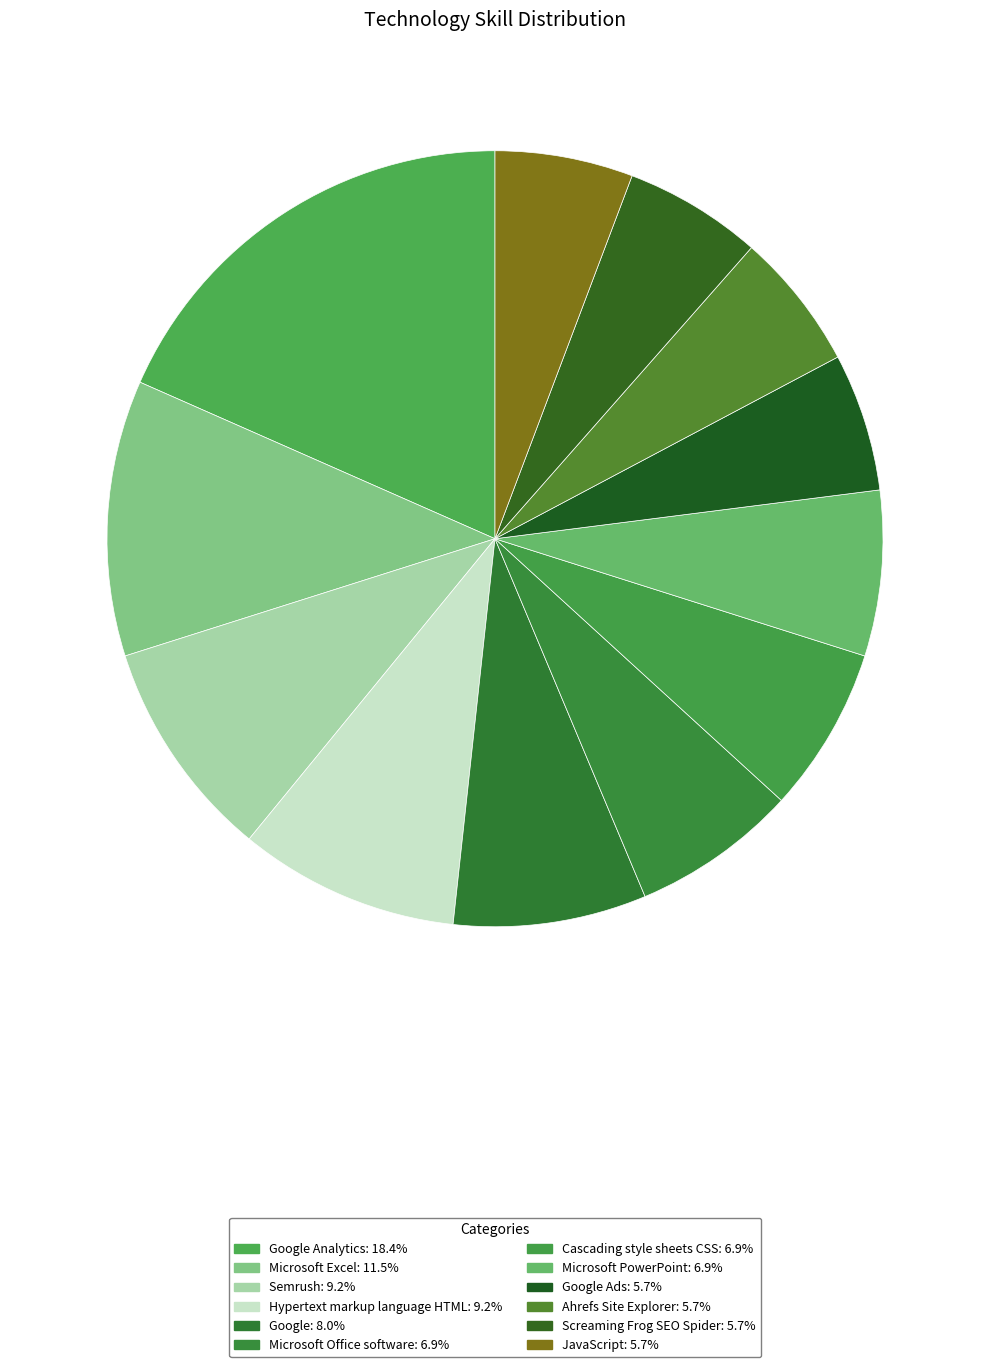

How many segments does this pie chart have?

12